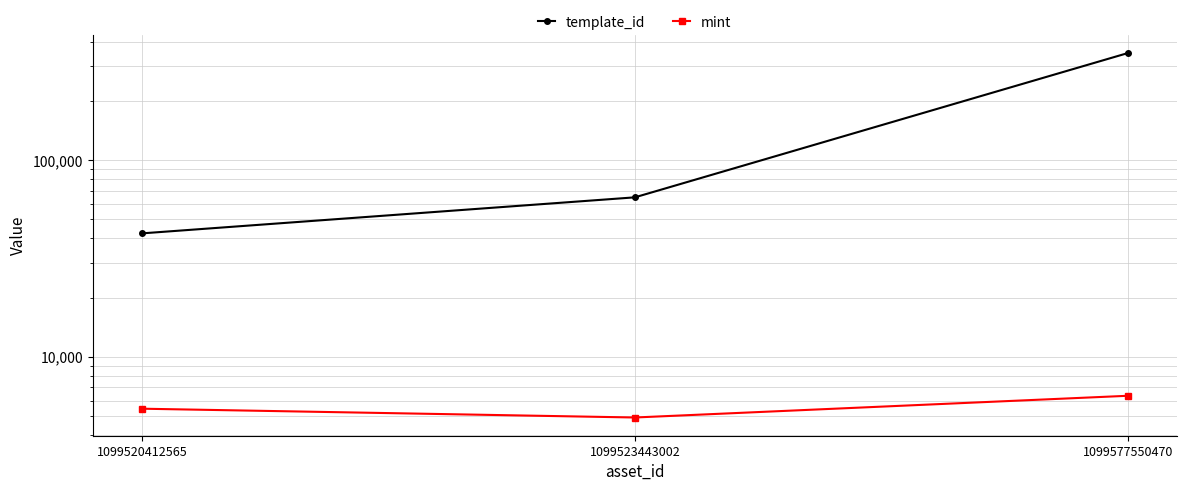

Which has a higher value, 1099577550470 or 1099520412565?

1099577550470